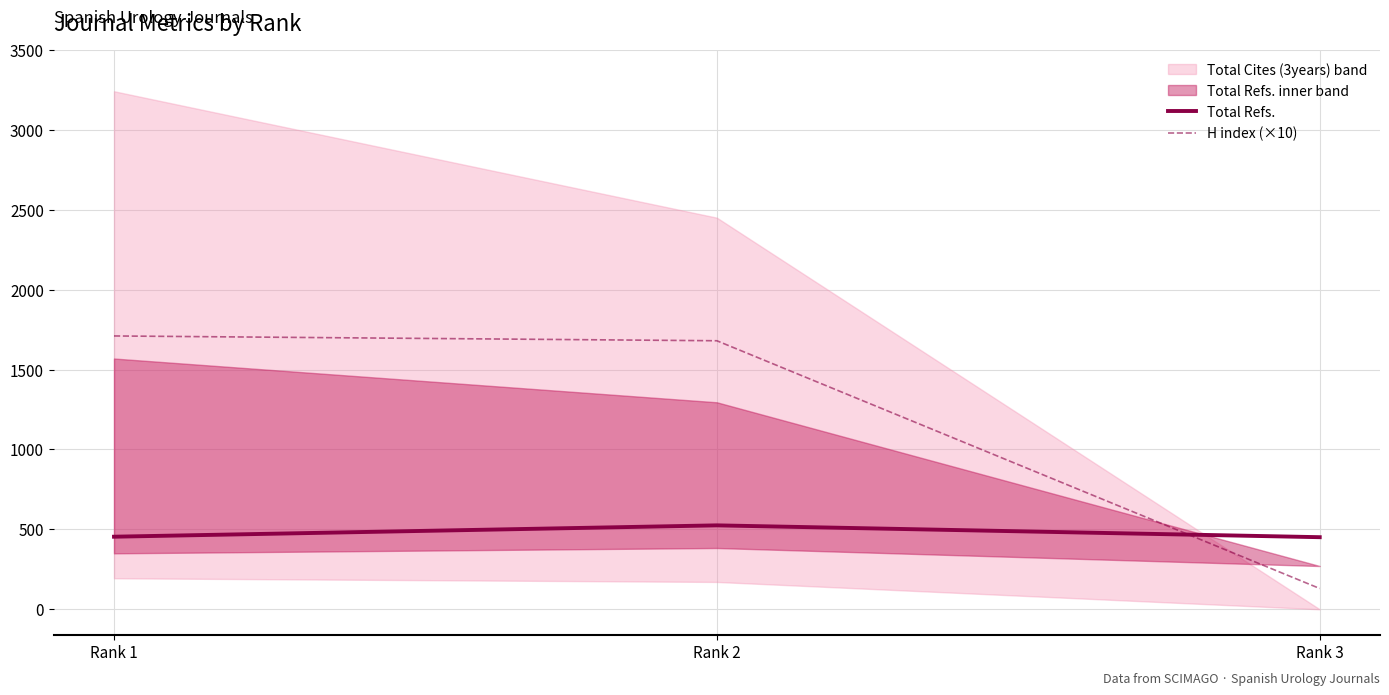

What is the value of the H index (×10) point at the 3rd from the left?

130